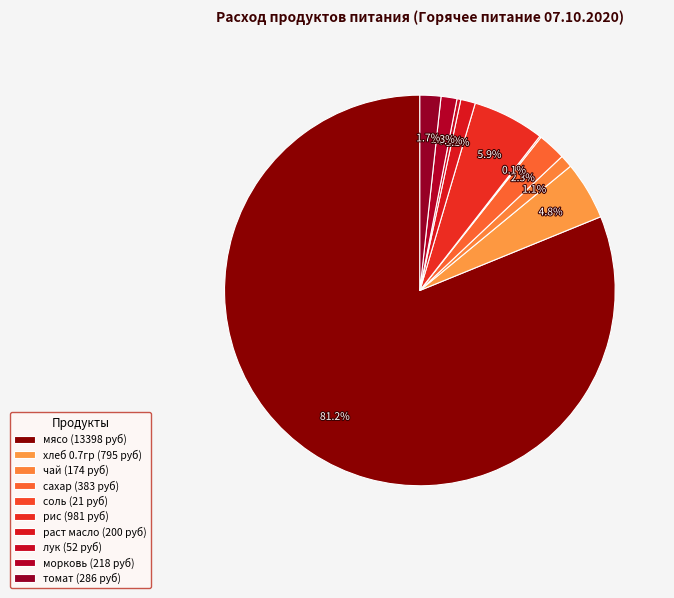

To the nearest percent, what is the average slice percentage?

10%